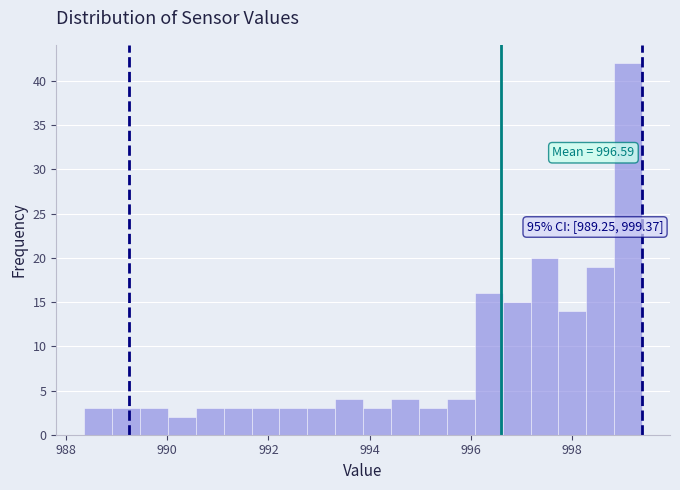

Read against the x-axis, roughly where is the centre of the tallest bar?

999.2